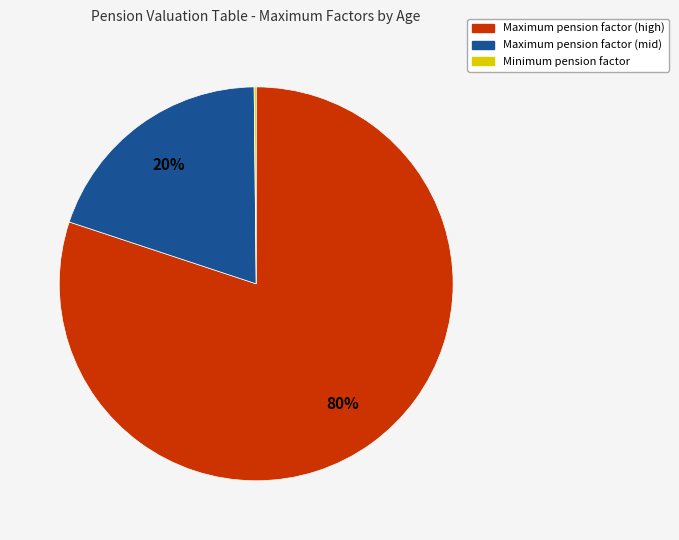

Is there a majority slice in this chart?

Yes